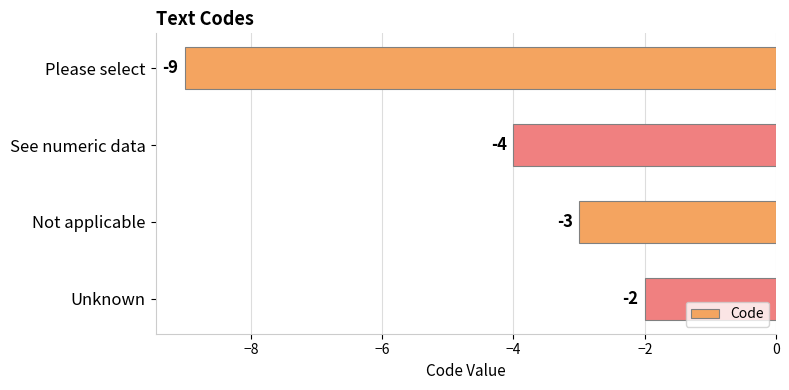

Is it true that the value at Not applicable is -3?

True